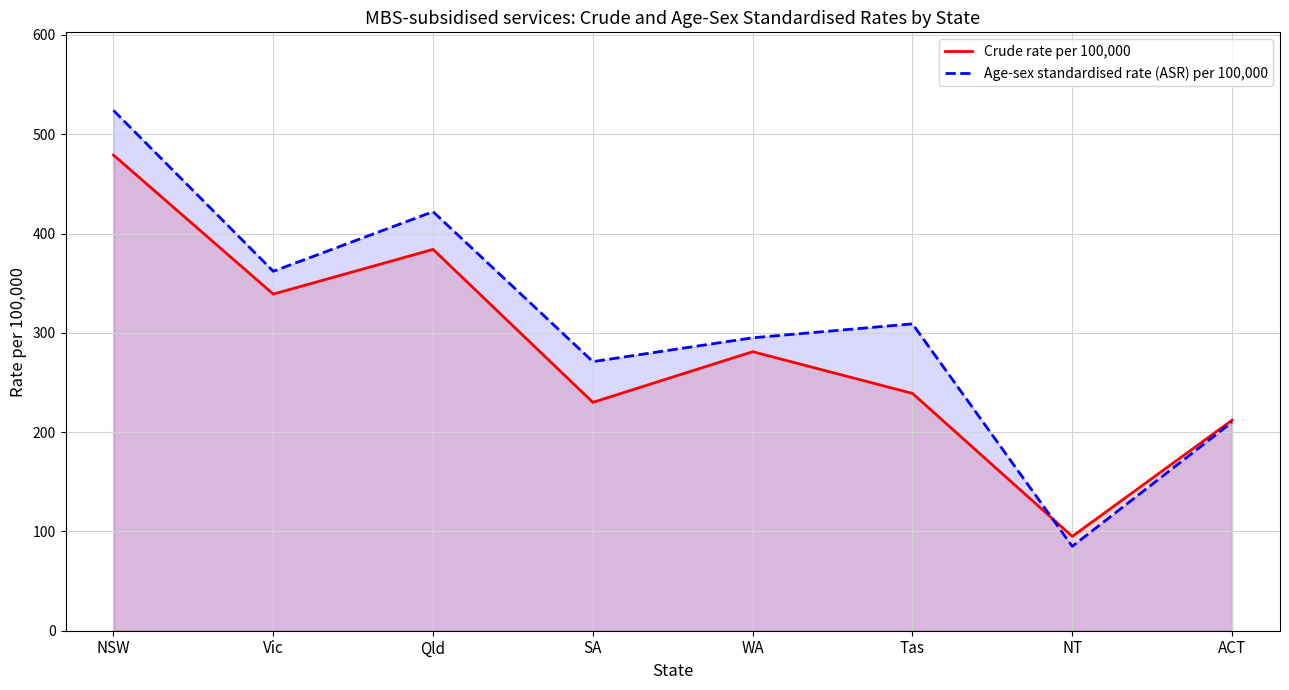

What is the label of the 8th point from the left?

ACT